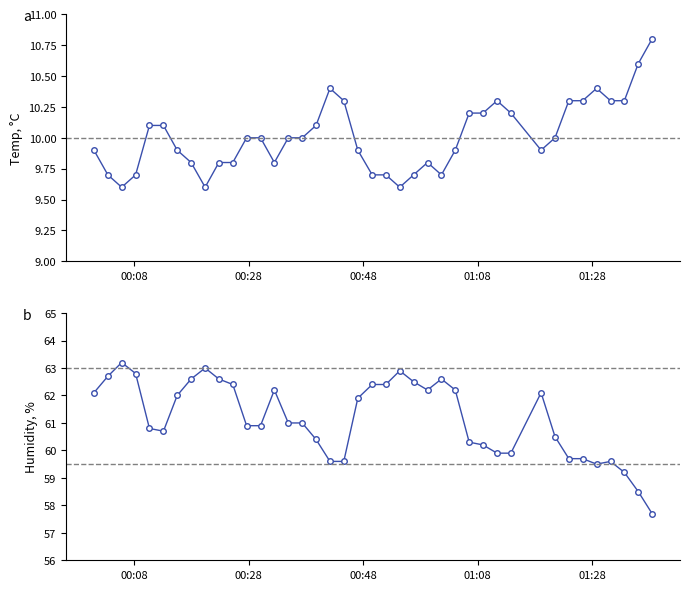

What is the average value of the Temp series?

10.0